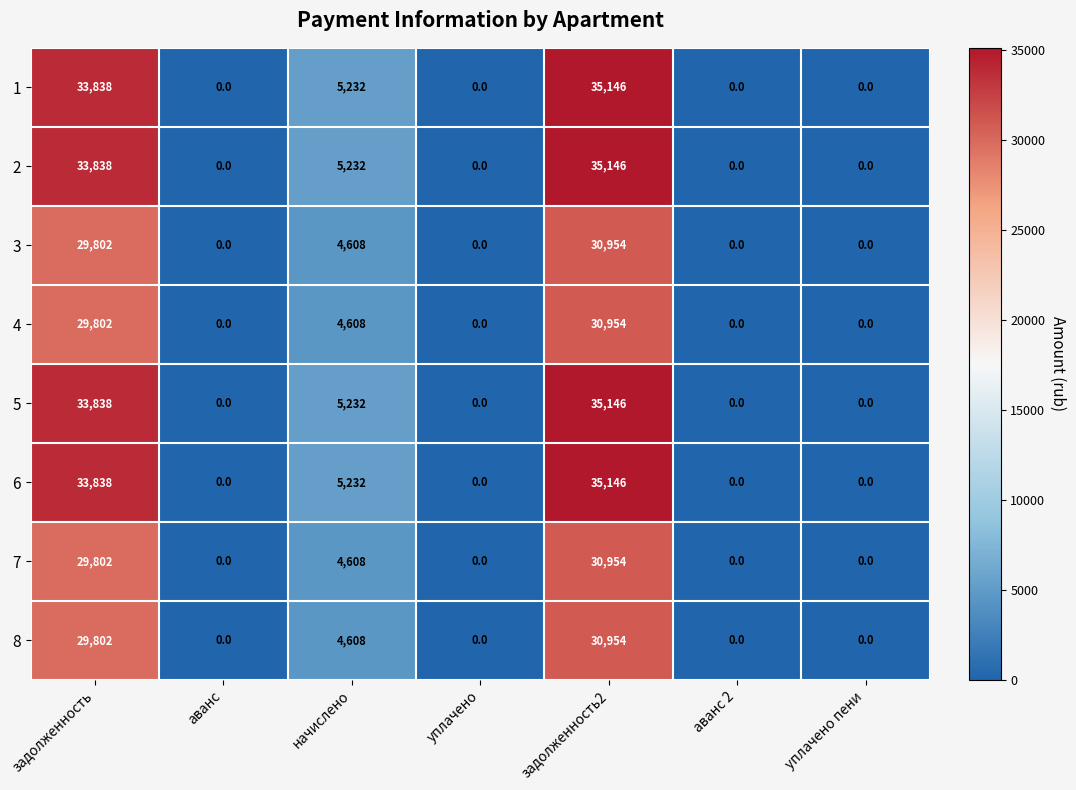

What is the total value across all series at задолженность?

254560